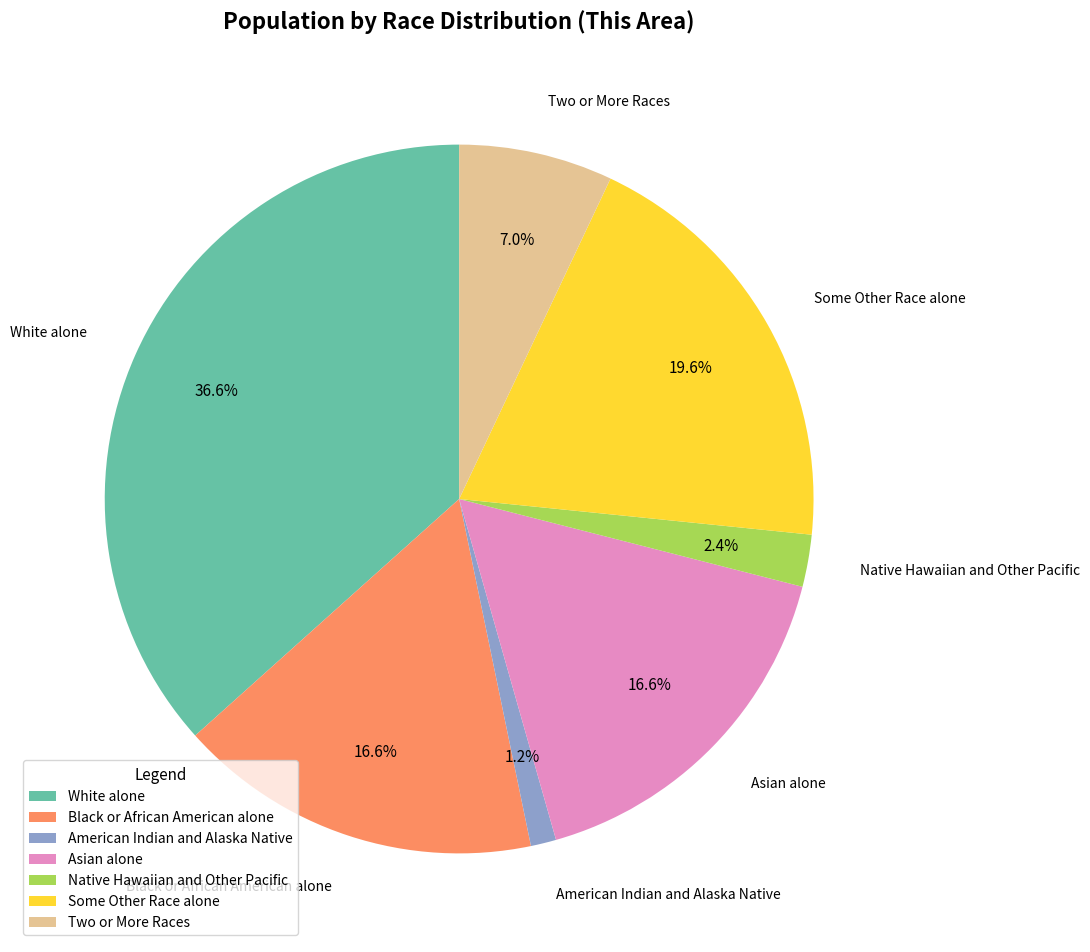

To the nearest percent, what portion does Black or African American alone represent?

17%